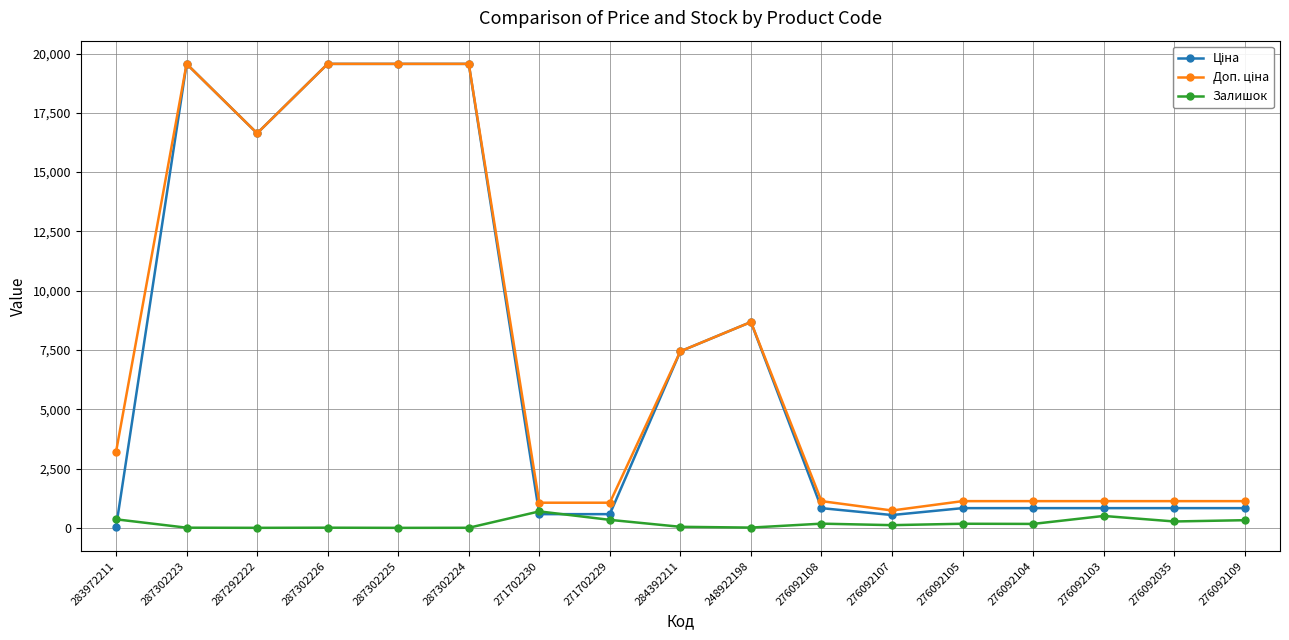

In Залишок, how many points are higher than both neighbors (excluding endpoints)?

5